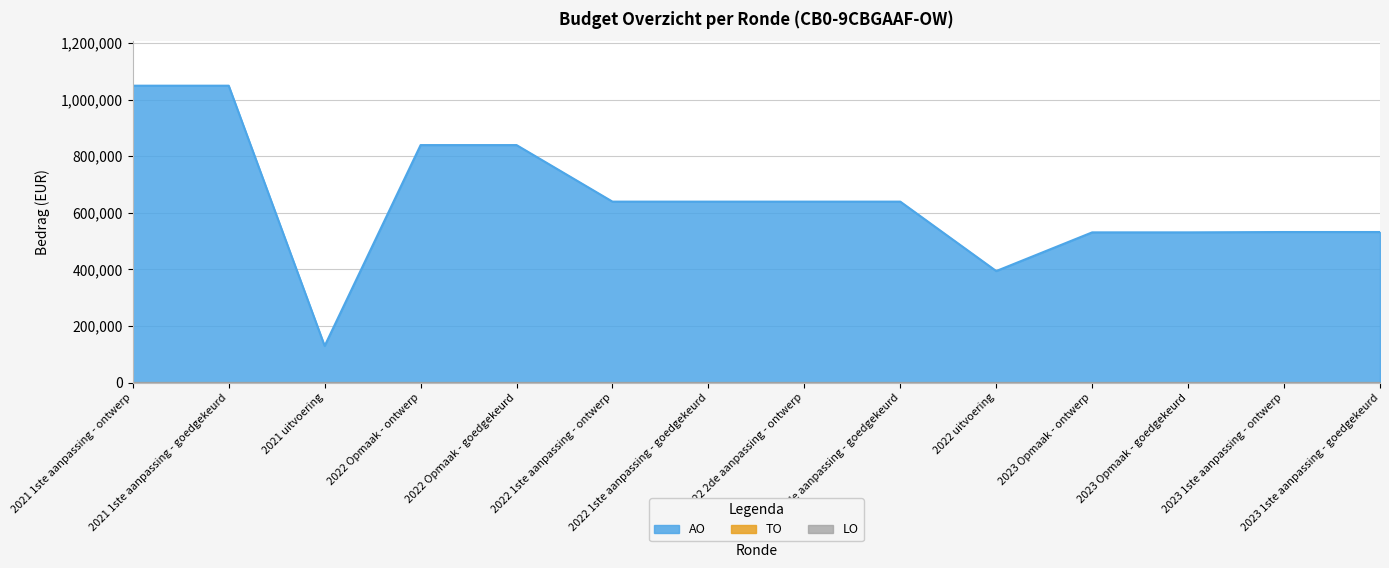

True or false: AO has a value of 548435 at 2021 1ste aanpassing - ontwerp.

False